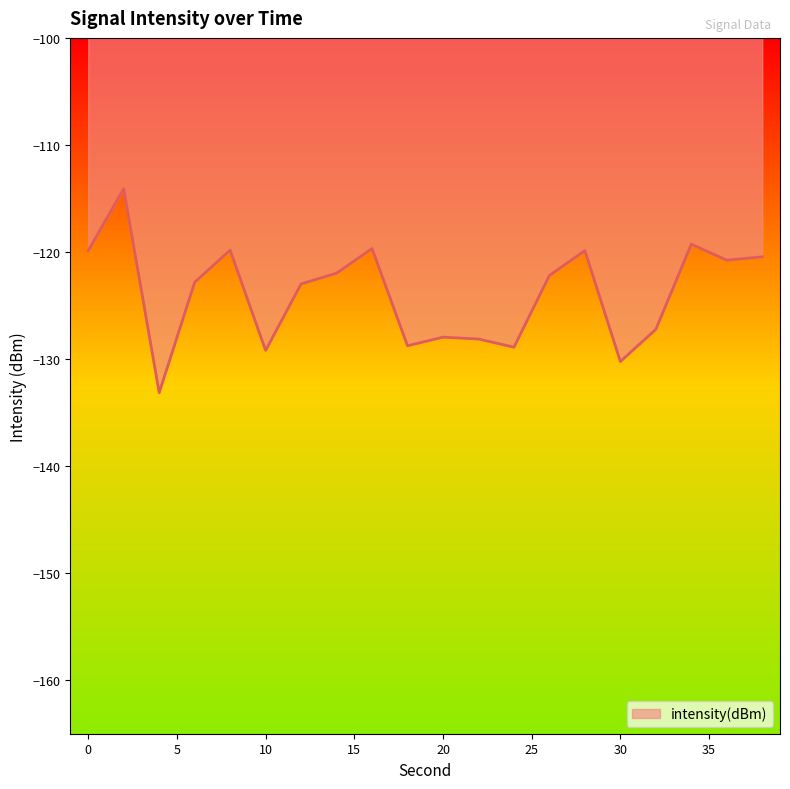

How many interior local peaks (higher than both neighbors) does the data have?

6